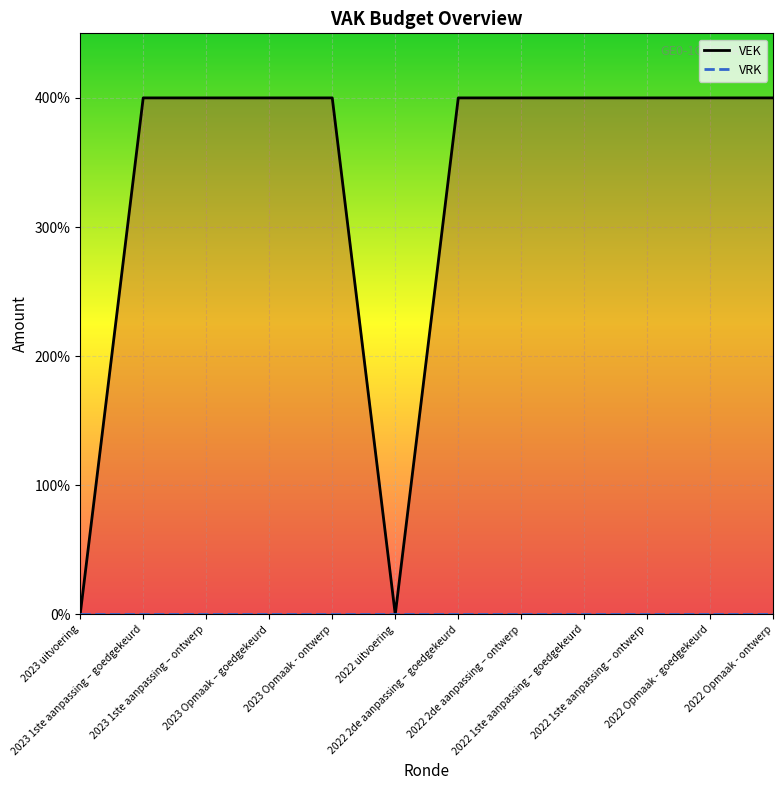

What is the label of the 6th point from the right?

2022 2de aanpassing – goedgekeurd